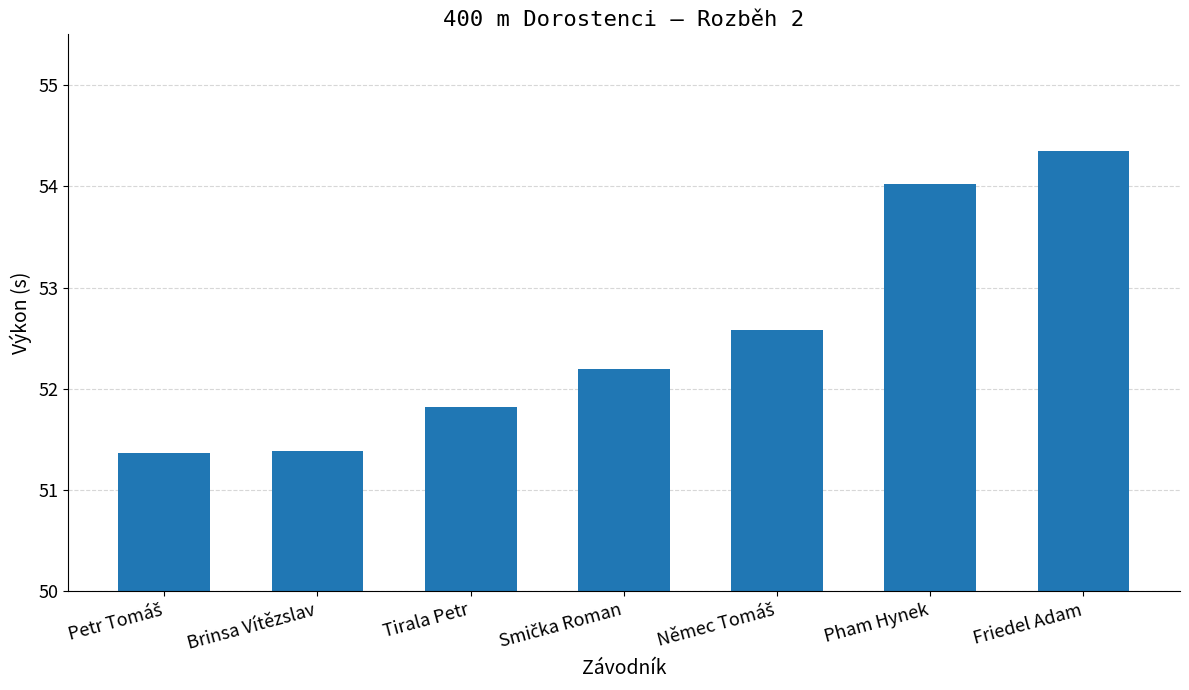

What is the difference between the second highest and second lowest values?

2.6